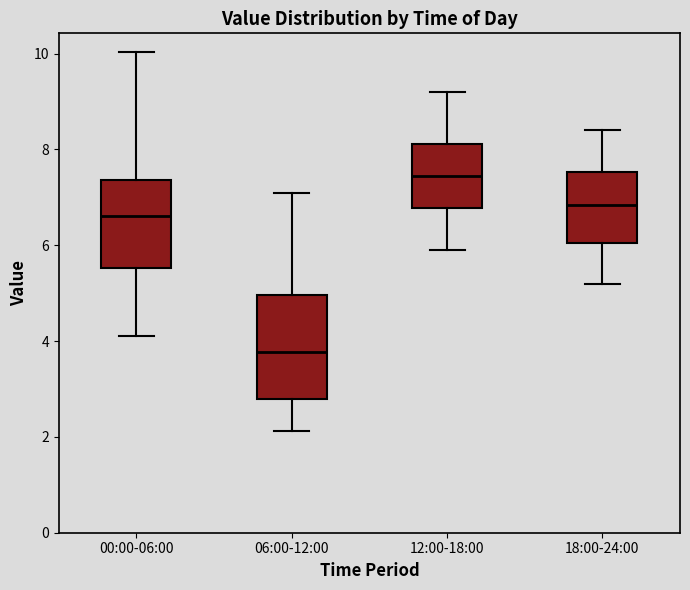

Where does the upper whisker of the box for 06:00-12:00 end on the y-axis? The values are not printed on the chart, so give them approximately, as read against the axis.

7.2